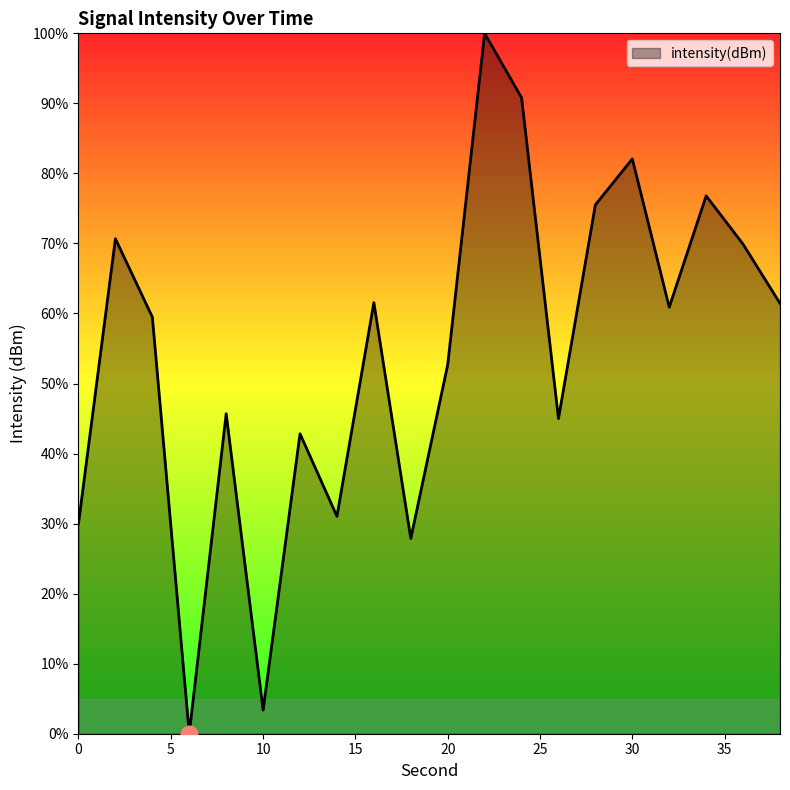

What is the difference between the maximum and minimum values?

100.0